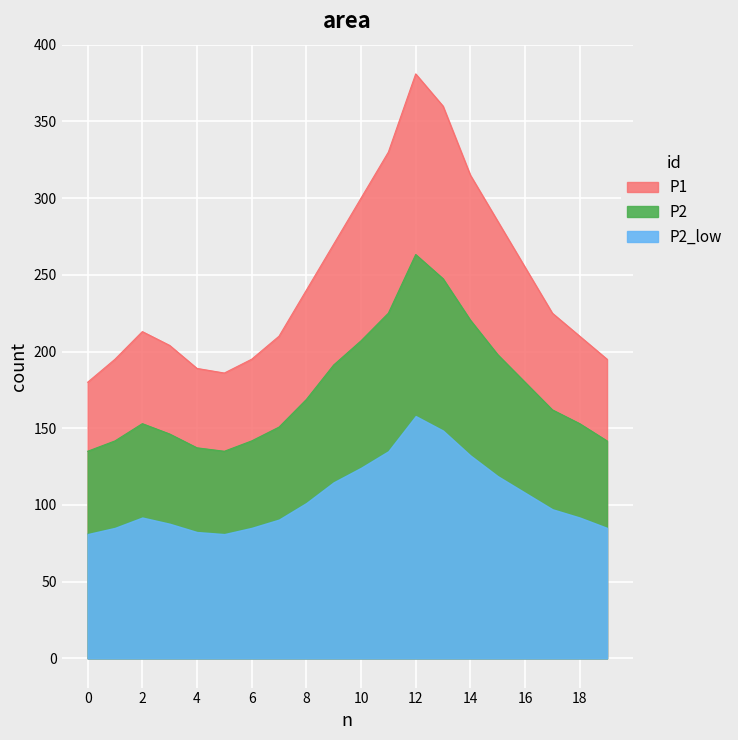

What is the difference between the highest and lowest values at 4?

106.6